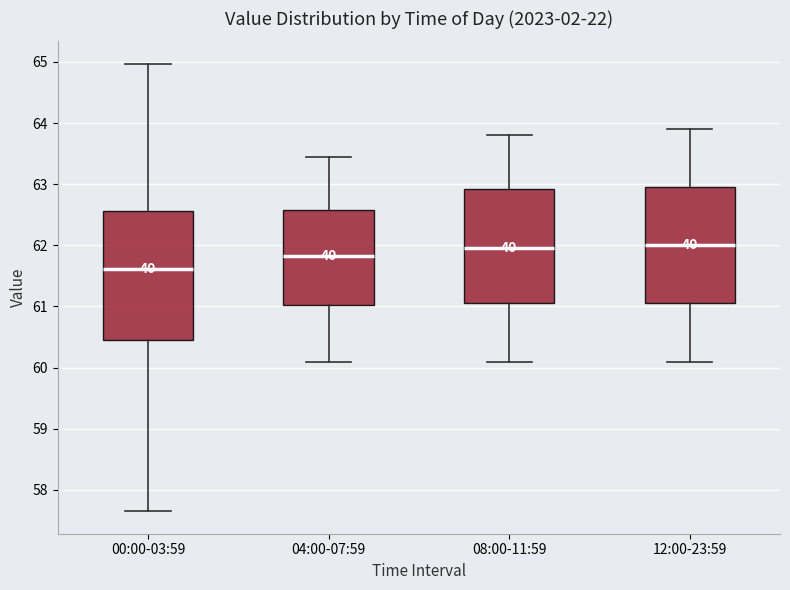

Reading left to right, transcribe this box plot: for each box, give where its median line is, the range the box spans, and where its two whiskers end, as read against the y-axis. The values are not printed on the chart, so give them approximately, as read against the axis.

00:00-03:59: median 61.6, box 60.4 to 62.6, whiskers 57.7 to 65.0
04:00-07:59: median 61.8, box 61.0 to 62.6, whiskers 60.1 to 63.5
08:00-11:59: median 62.0, box 61.1 to 62.9, whiskers 60.1 to 63.8
12:00-23:59: median 62.0, box 61.1 to 63.0, whiskers 60.1 to 63.9